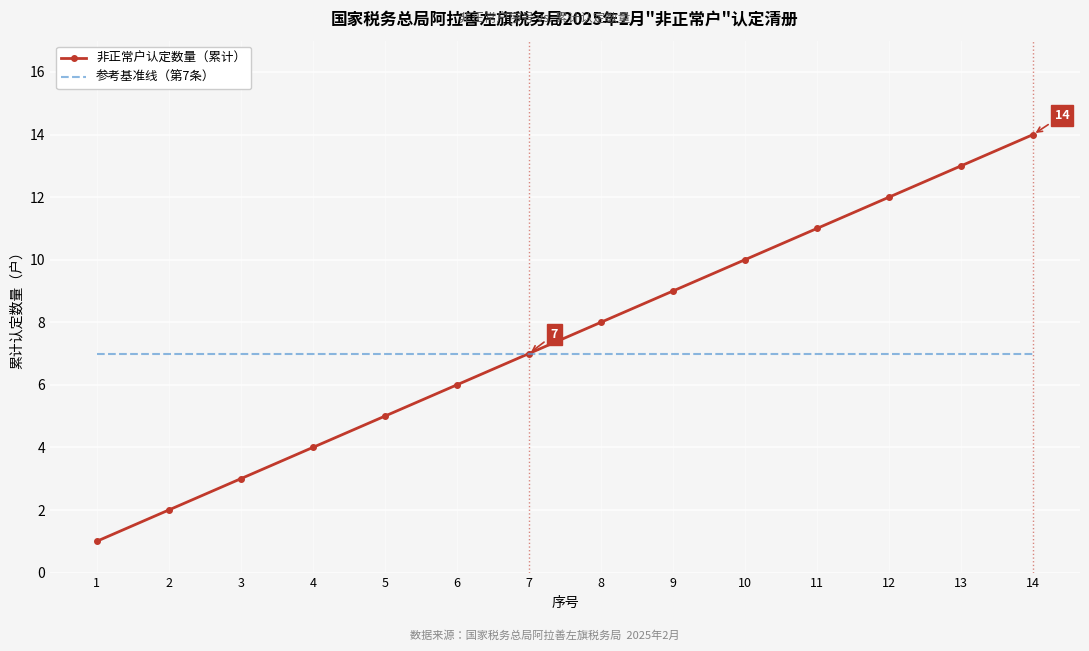

Is it true that 非正常户认定数量（累计） equals 18 at 10?

False